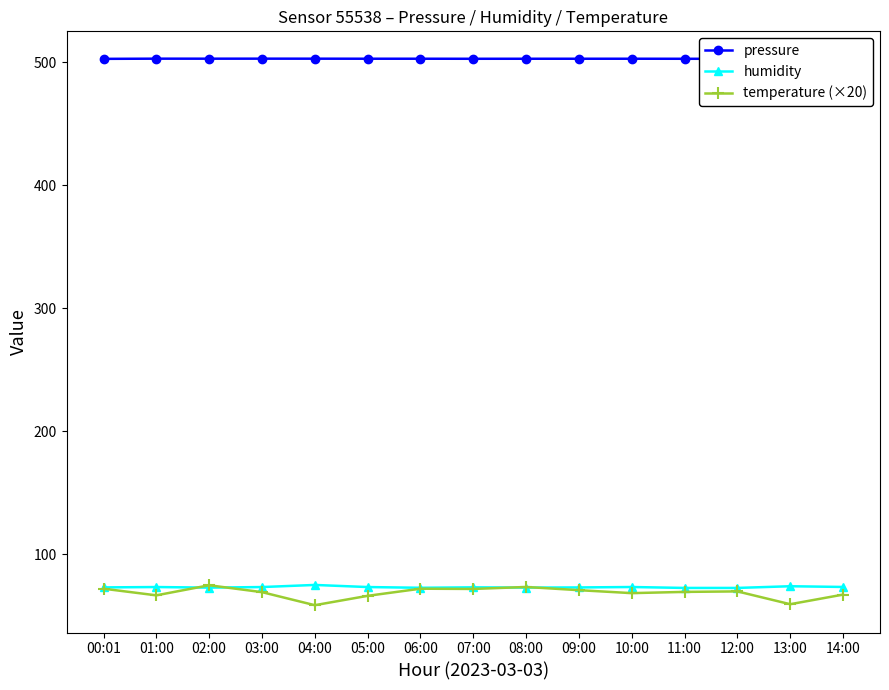

What is the difference between the maximum and minimum values in the temperature (×20) series?

16.2